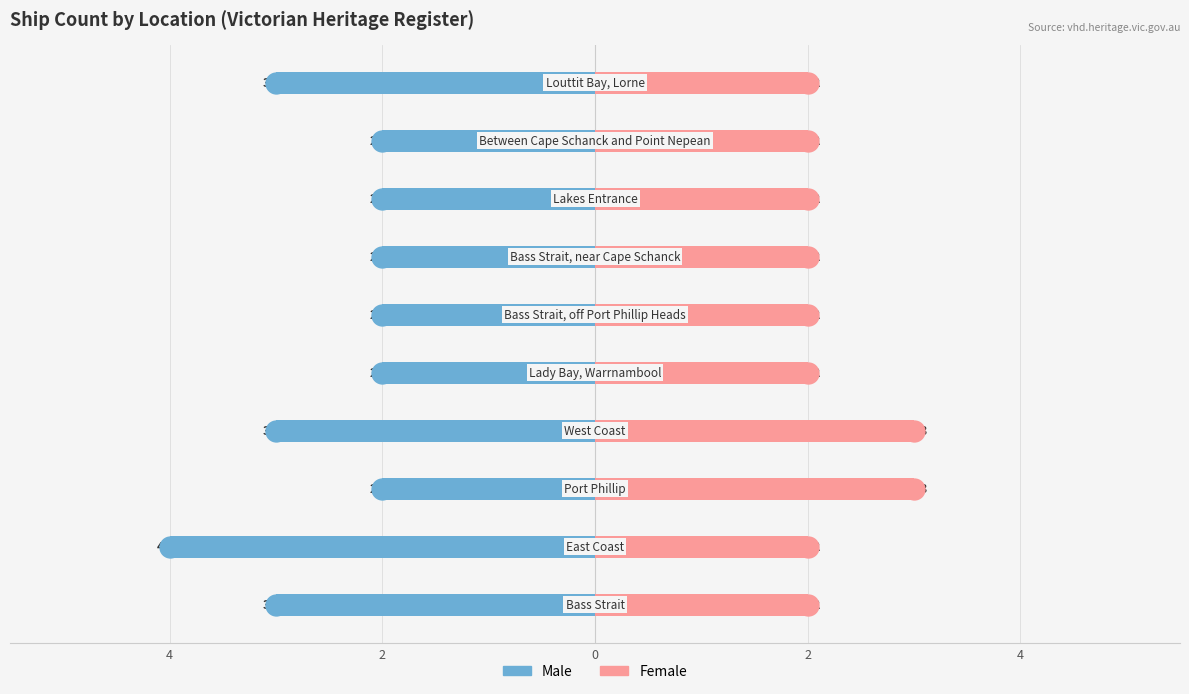

Is it true that Male equals -4 at 2?

True